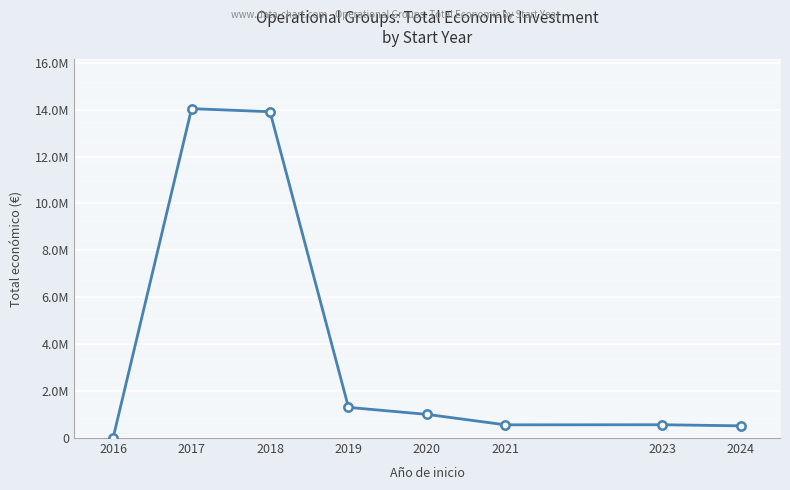

Which category has the highest value across all series?

2017